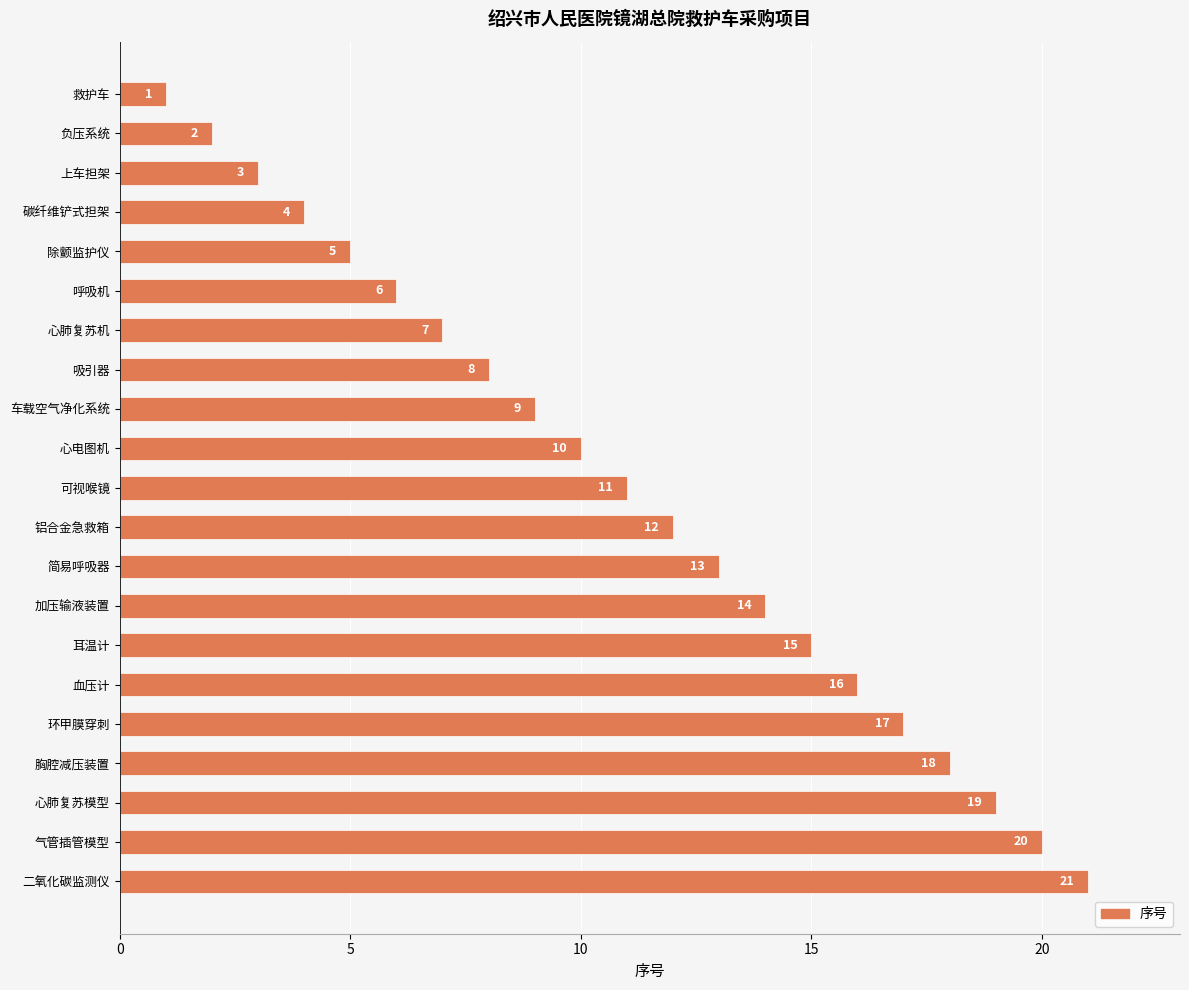

What is the change in value from 负压系统 to 耳温计?

+13